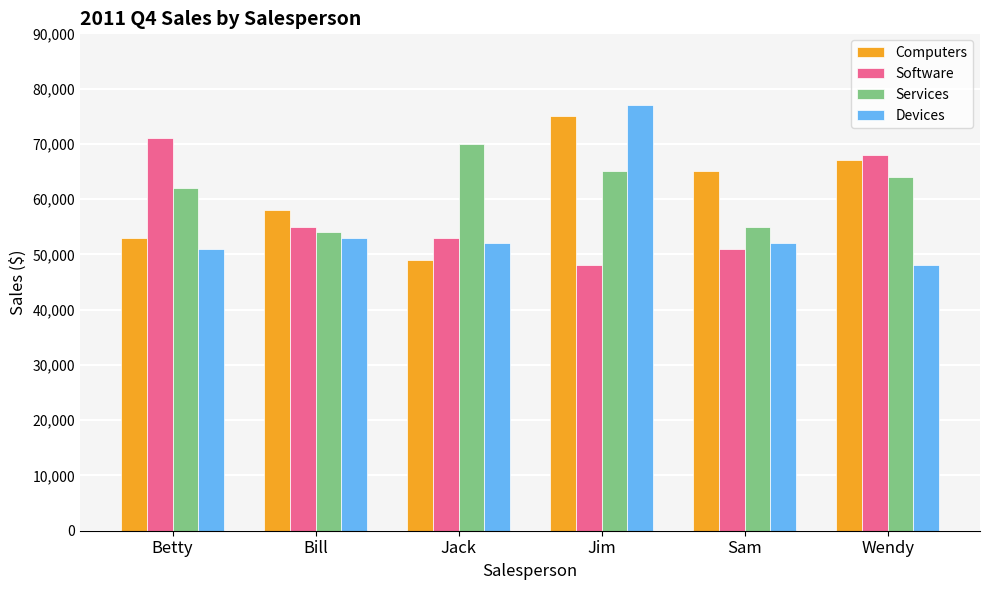

How many values in the Devices series are below 52000?

2